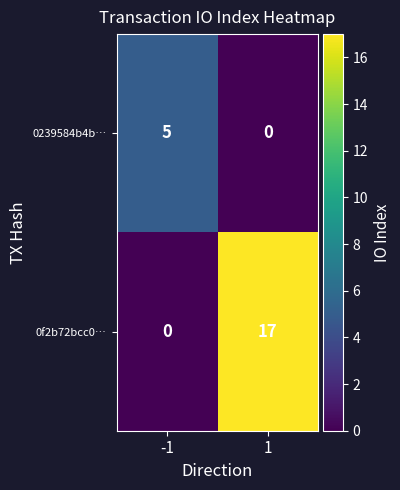

Which series has the widest spread of values?

0f2b72bcc0…